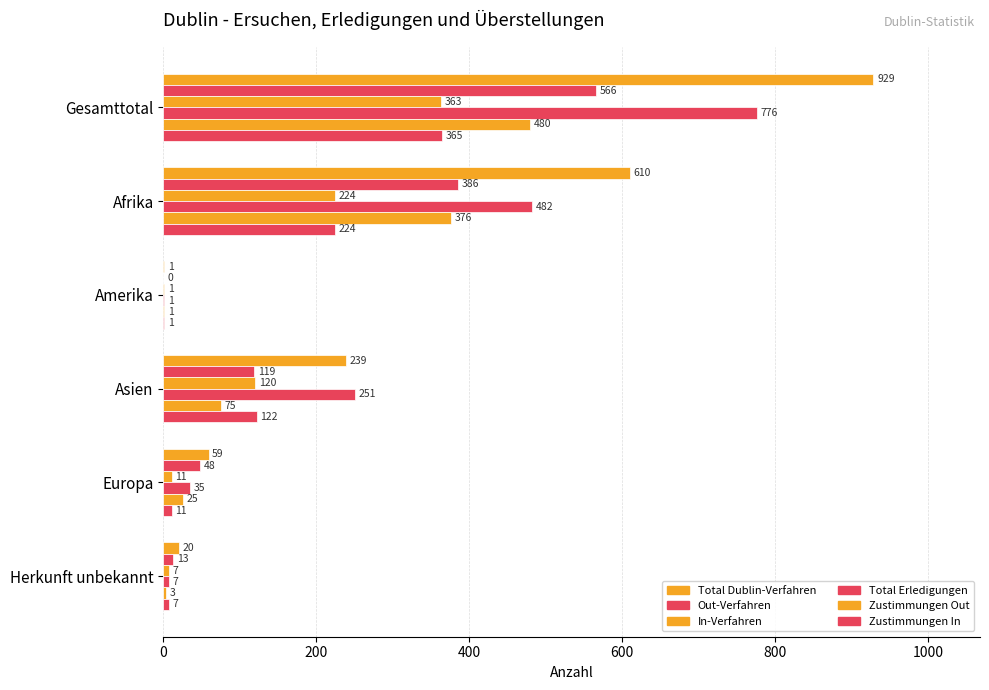

How many data points does each series have?

6